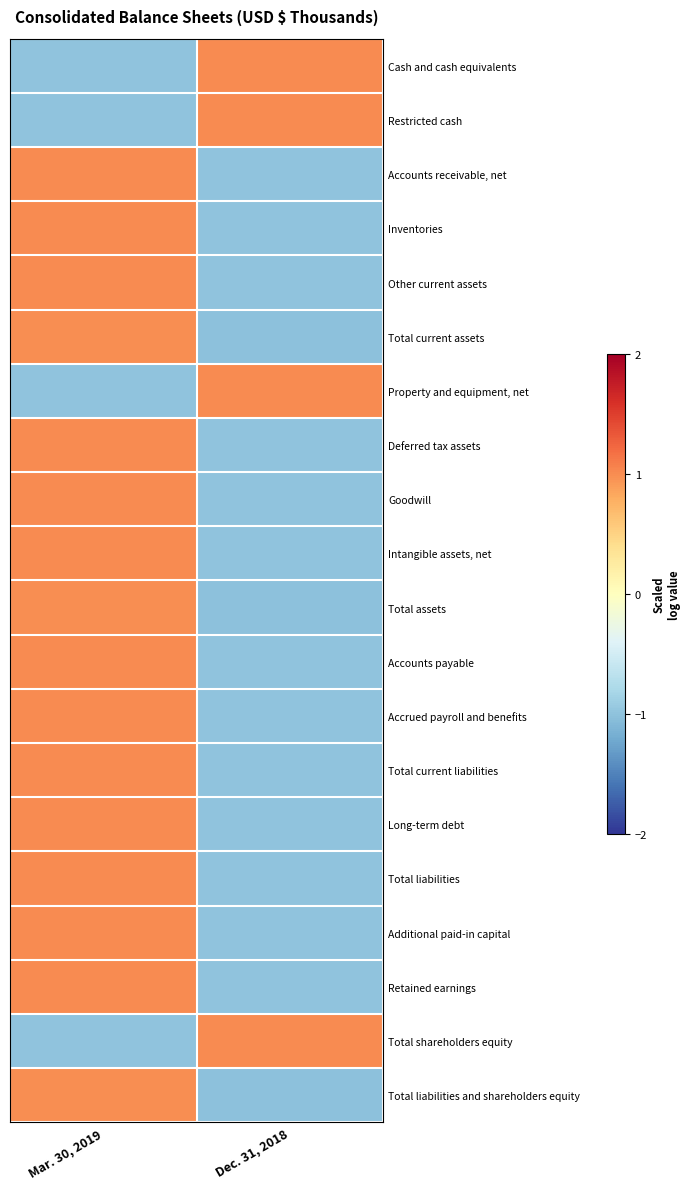

At which category is the sum across all series the highest?

Mar. 30, 2019